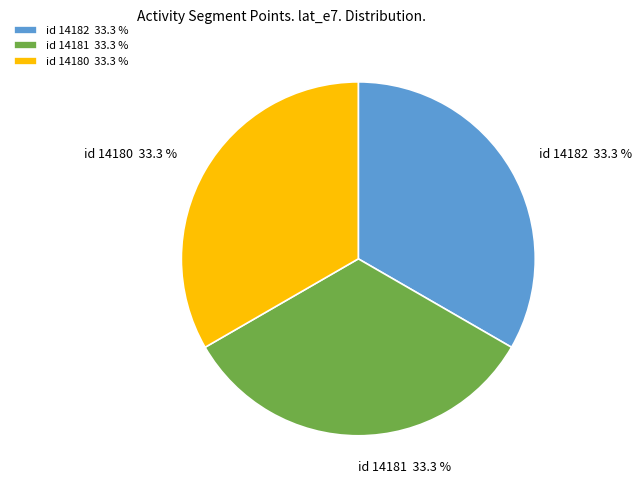

What is the ratio of the value at id 14180 33.3 % to the value at id 14182 33.3 %?

1.0